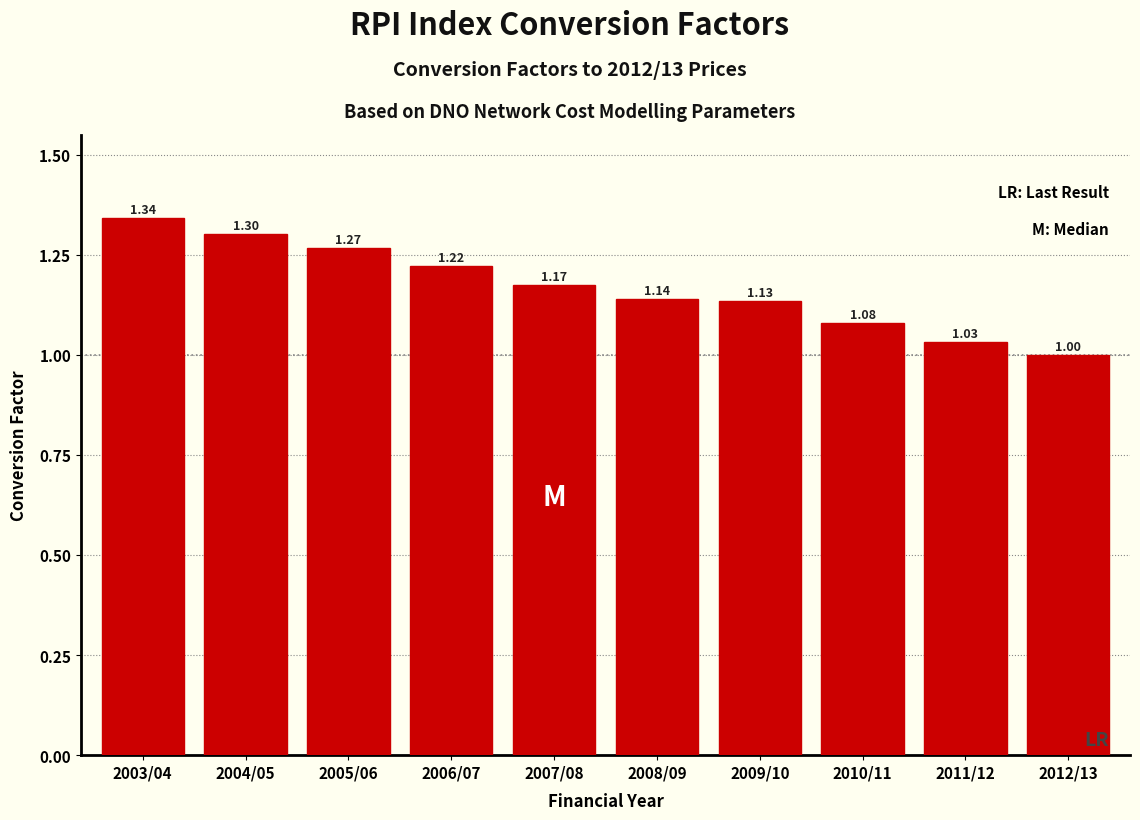

Approximately how many times larger is the value at 2011/12 compared to 2012/13?

1.0